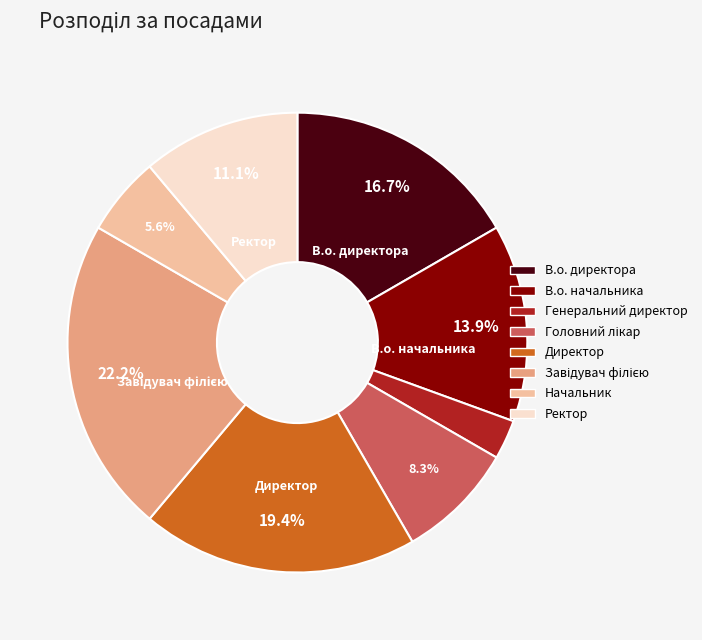

Is there a majority slice in this chart?

No